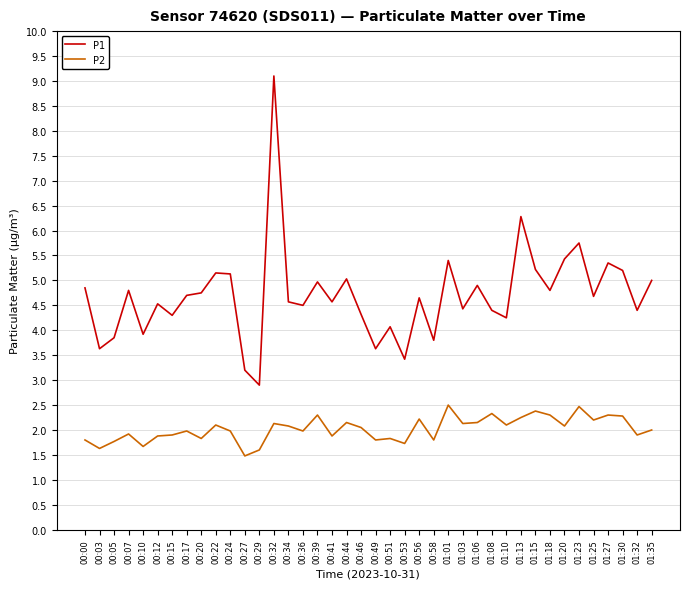

True or false: P2 and P1 intersect in this chart.

False